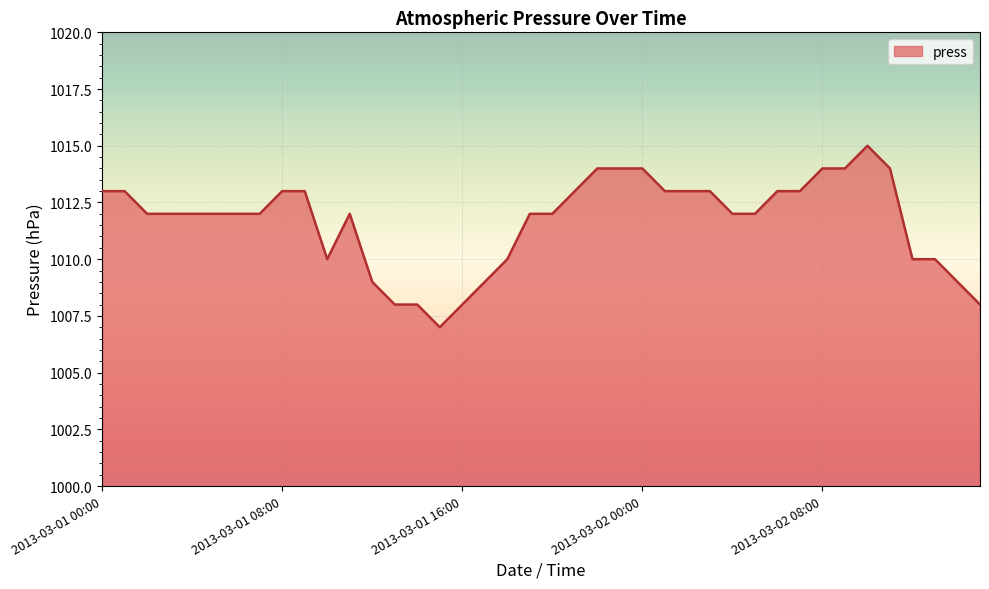

Reading left to right, what are all the values shown in this chart?

1013	1013	1012	1012	1012	1012	1012	1012	1013	1013	1010	1012	1009	1008	1008	1007	1008	1009	1010	1012	1012	1013	1014	1014	1014	1013	1013	1013	1012	1012	1013	1013	1014	1014	1015	1014	1010	1010	1009	1008